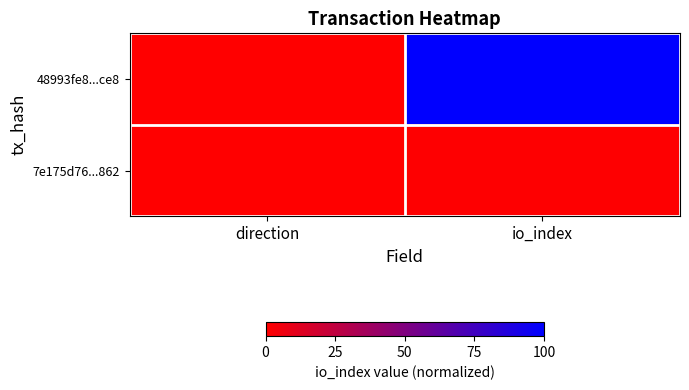

What is the spread (max minus min) of values at direction?

0.1